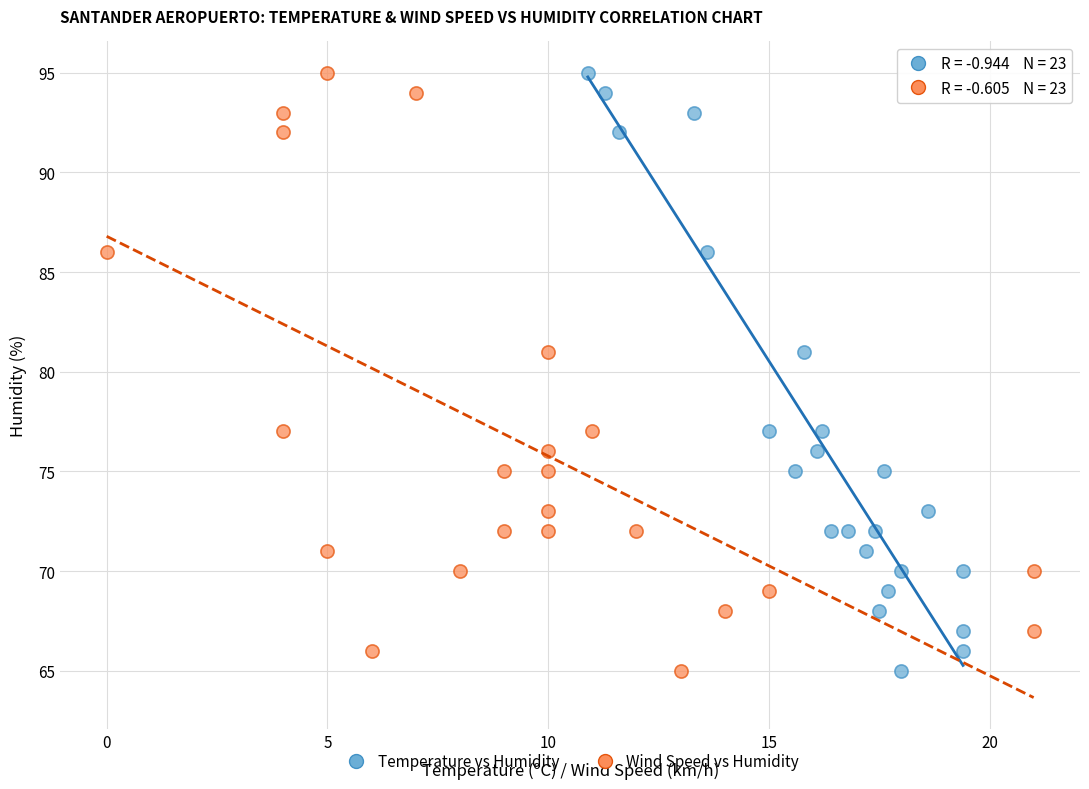

What are all the series names shown in the legend?

Temperature vs Humidity, Wind Speed vs Humidity